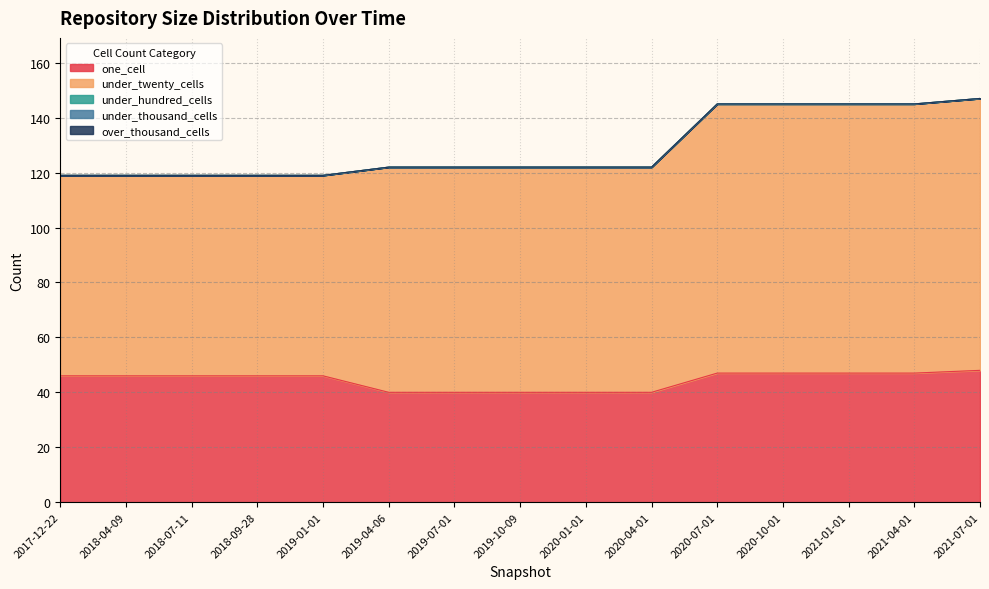

True or false: under_twenty_cells and under_thousand_cells cross at least once.

False